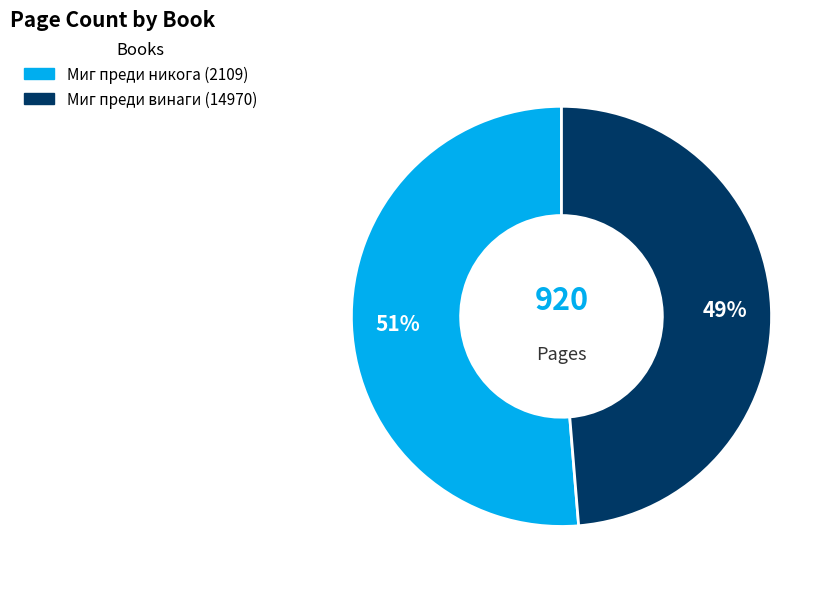

To the nearest percent, what is the average slice percentage?

50%